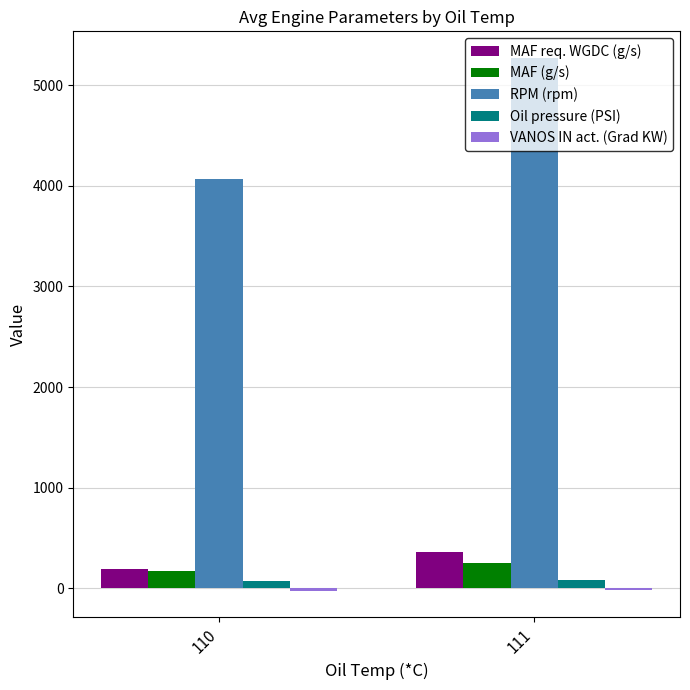

Is the value of MAF req. WGDC (g/s) at 110 greater than the value of RPM (rpm) at 110?

No